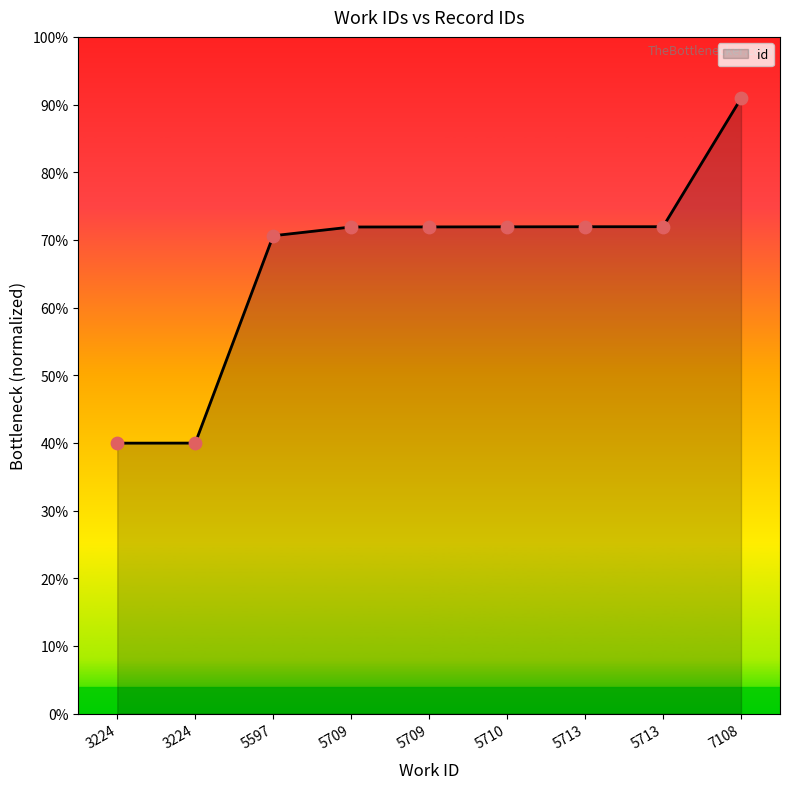

What is the ratio of the value at 5713 to the value at 5713?

1.0